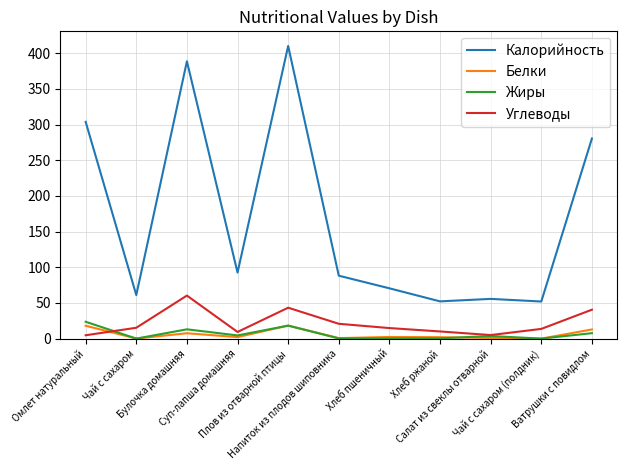

Which series has the largest range (max minus min)?

Калорийность